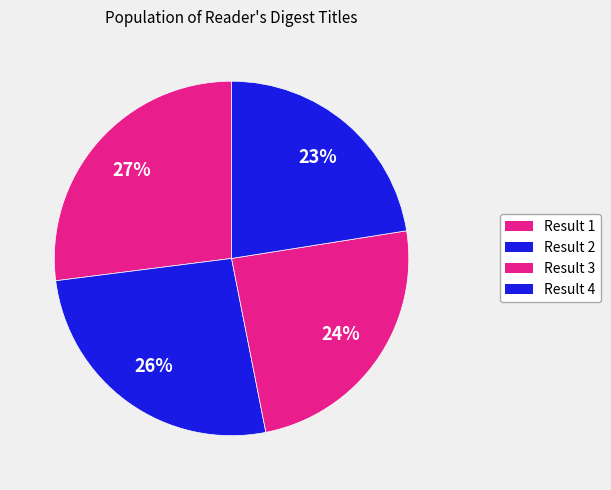

To the nearest percent, what is the combined percentage of Result 4 and Result 3?

47%